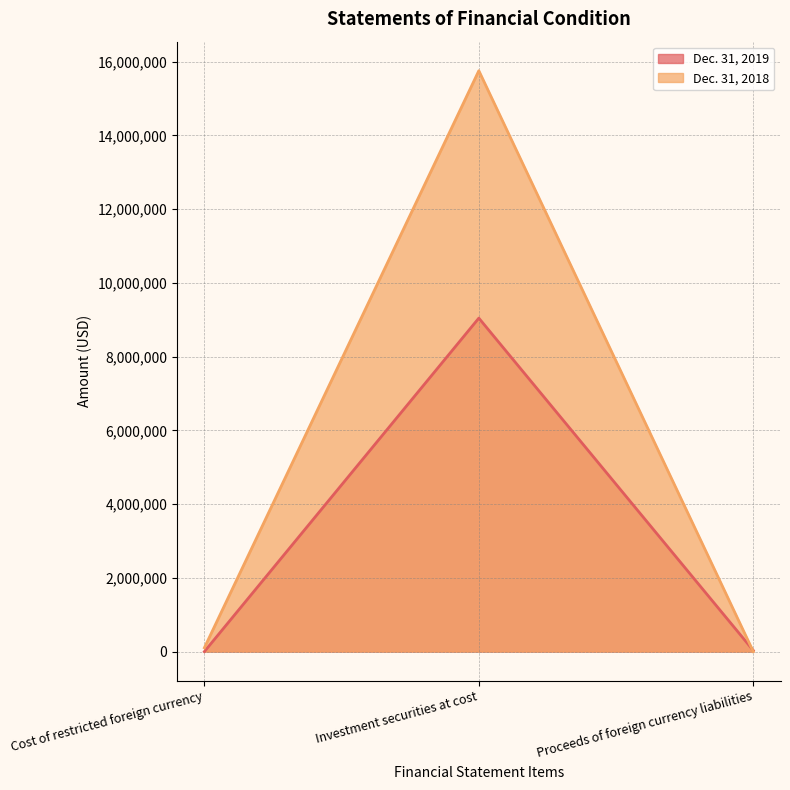

What is the value of the Dec. 31, 2018 point at the 2nd from the left?

15755364